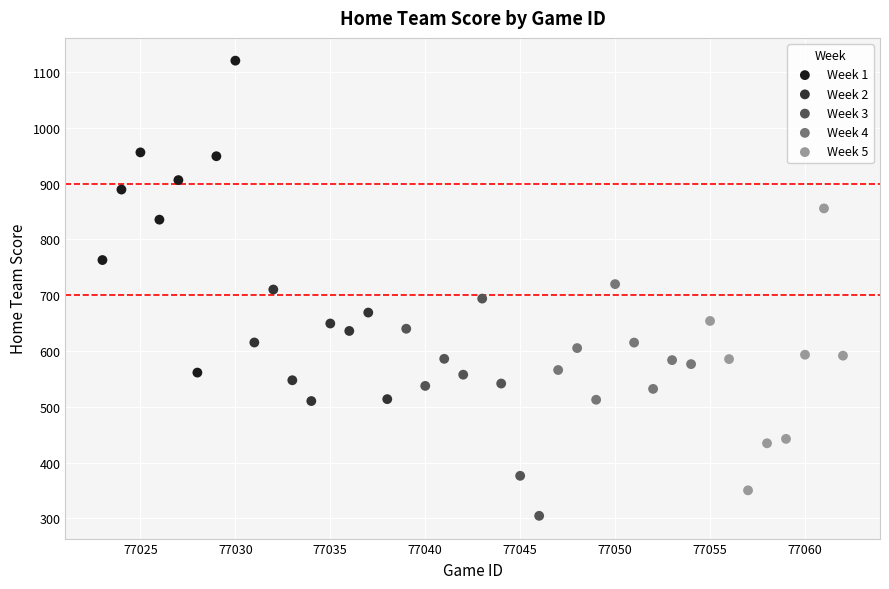

What are all the series names shown in the legend?

Week 1, Week 2, Week 3, Week 4, Week 5